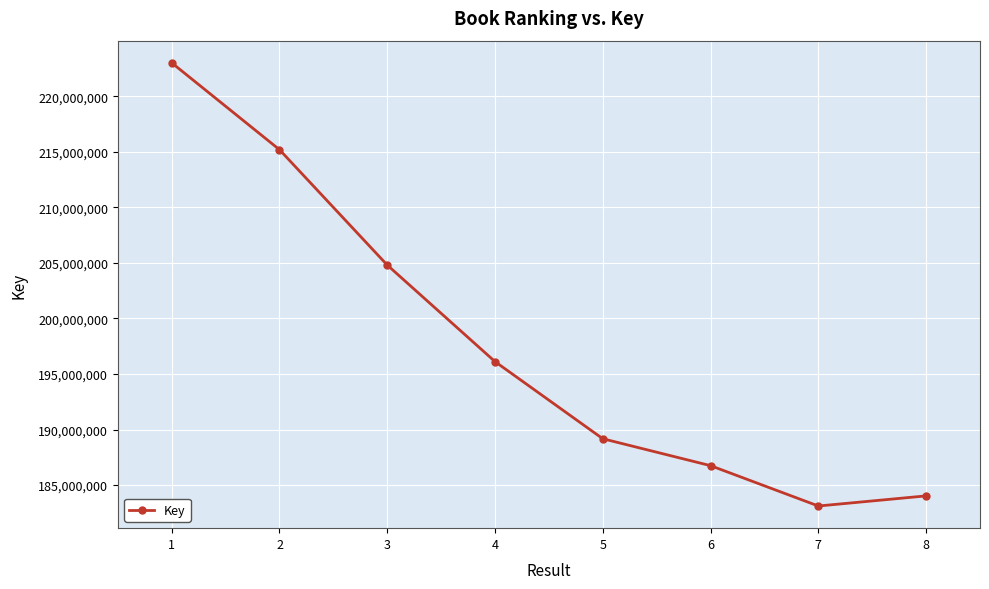

List the labels in order of value, largest first.

1, 2, 3, 4, 5, 6, 8, 7